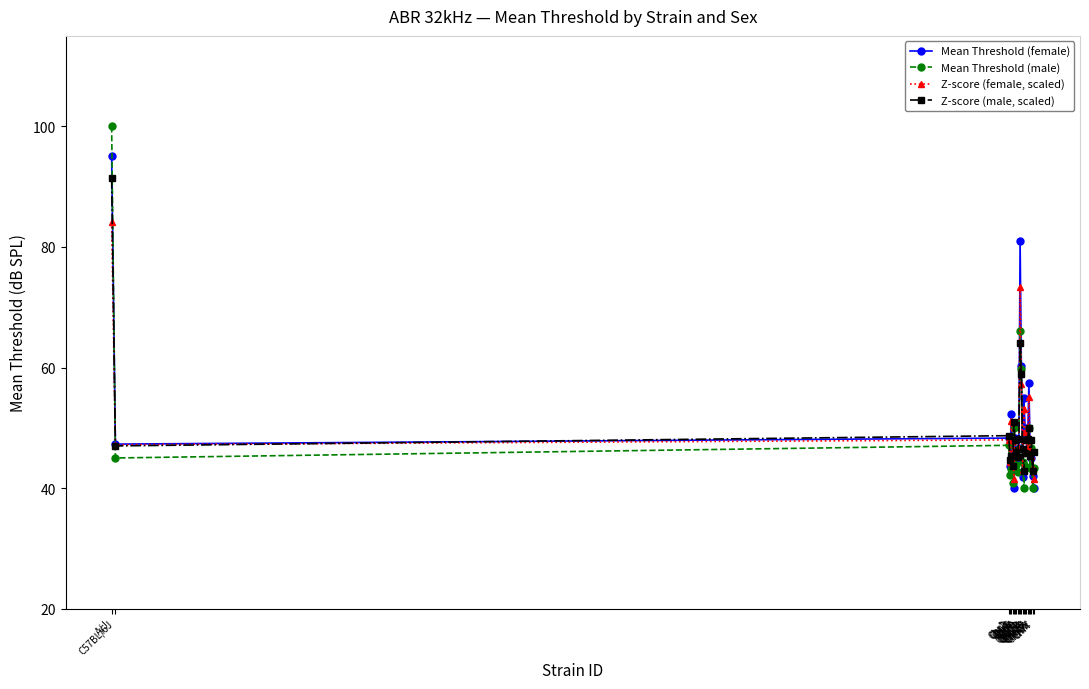

What are all the series names shown in the legend?

Mean Threshold (female), Mean Threshold (male), Z-score (female, scaled), Z-score (male, scaled)